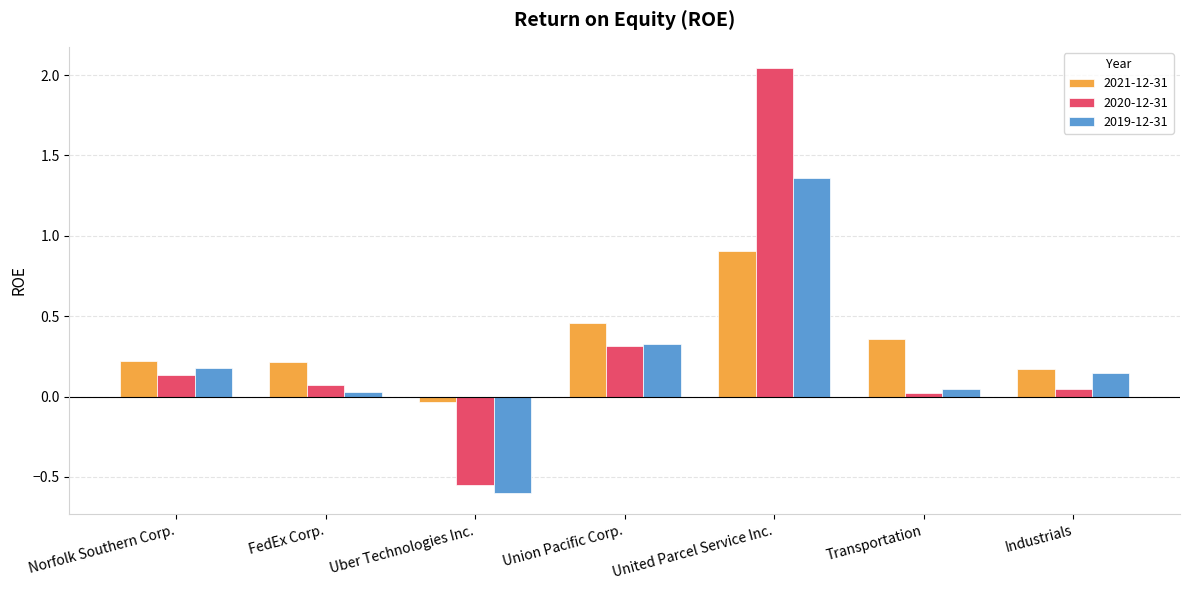

At which label does 2021-12-31 first exceed 0?

Norfolk Southern Corp.